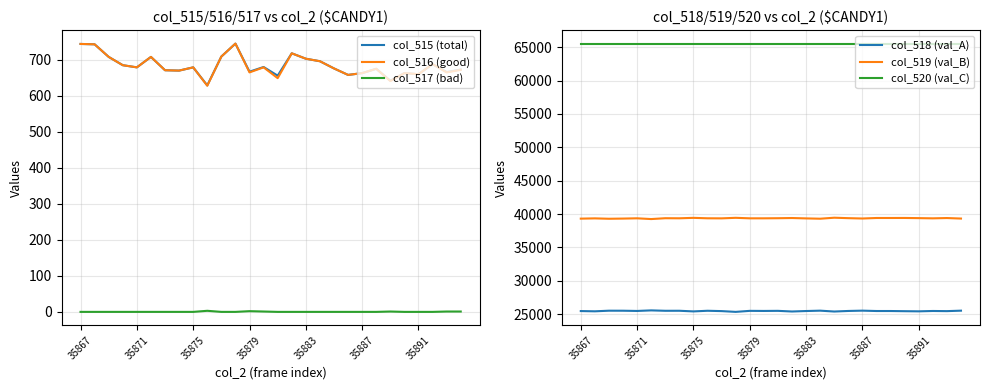

True or false: col_518 (val_A) has more than 2 interior local peaks.

True